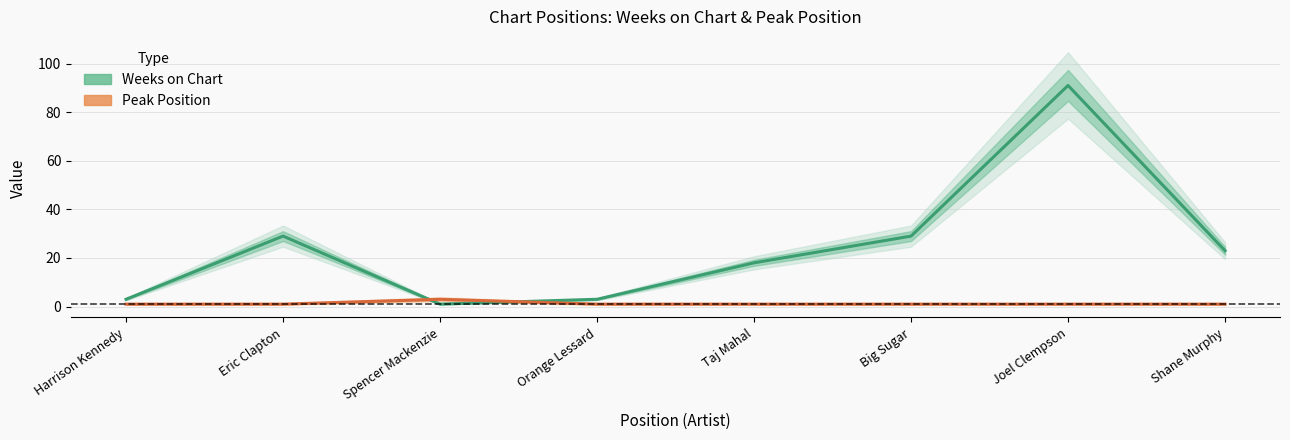

Reading right to left, what are all the values shown in this chart?

Weeks on Chart: 23	91	29	18	3	1	29	3
Peak Position: 1	1	1	1	1	3	1	1